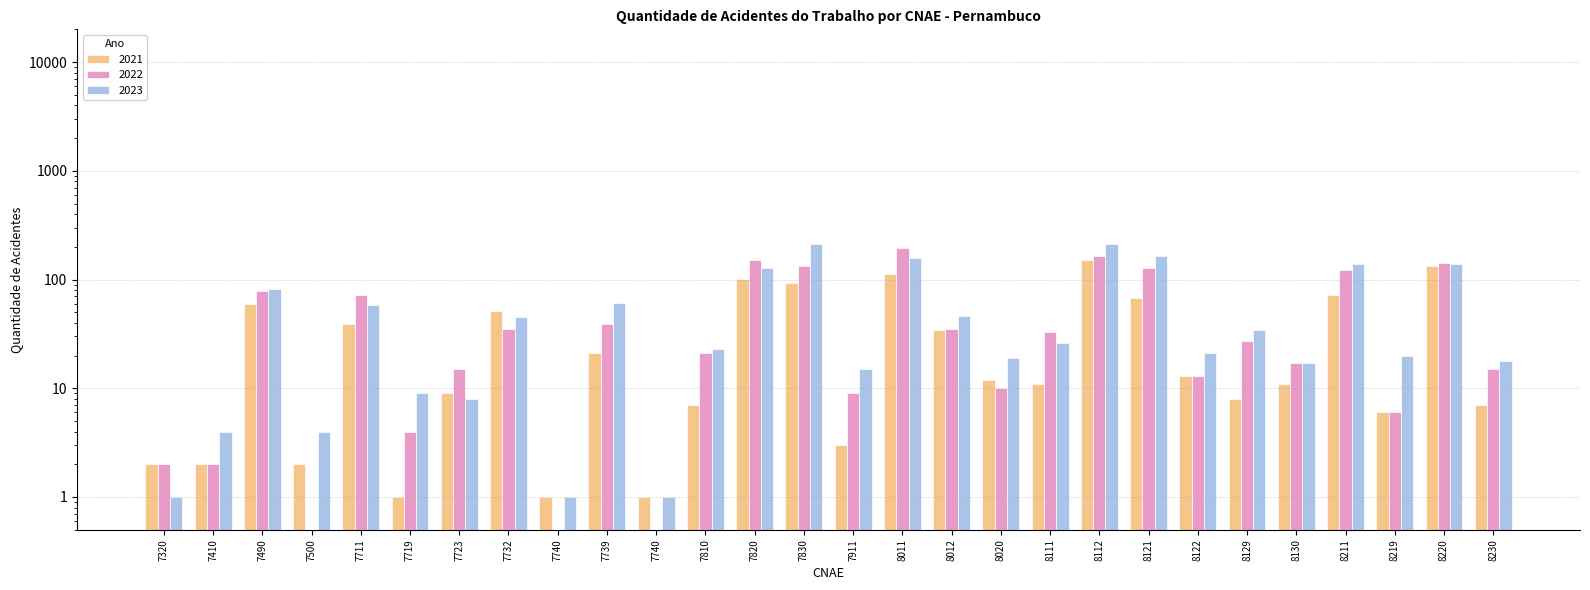

Is it true that 2023 equals 23.0 at 7810?

True